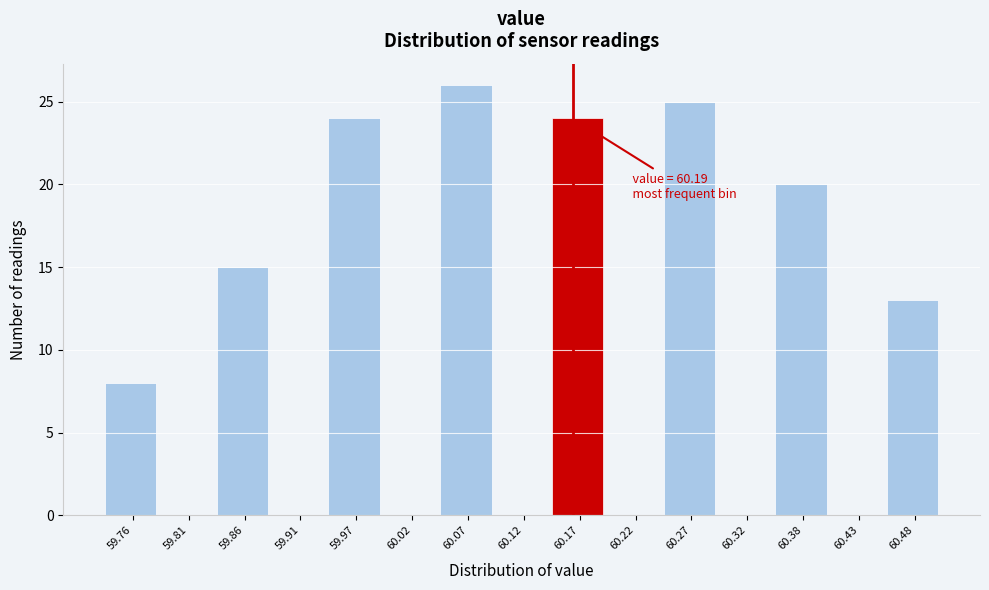

Reading left to right, transcribe all the data shown in this chart.

59.76=8	59.81=0	59.86=15	59.91=0	59.97=24	60.02=0	60.07=26	60.12=0	60.17=24	60.22=0	60.27=25	60.32=0	60.38=20	60.43=0	60.48=13